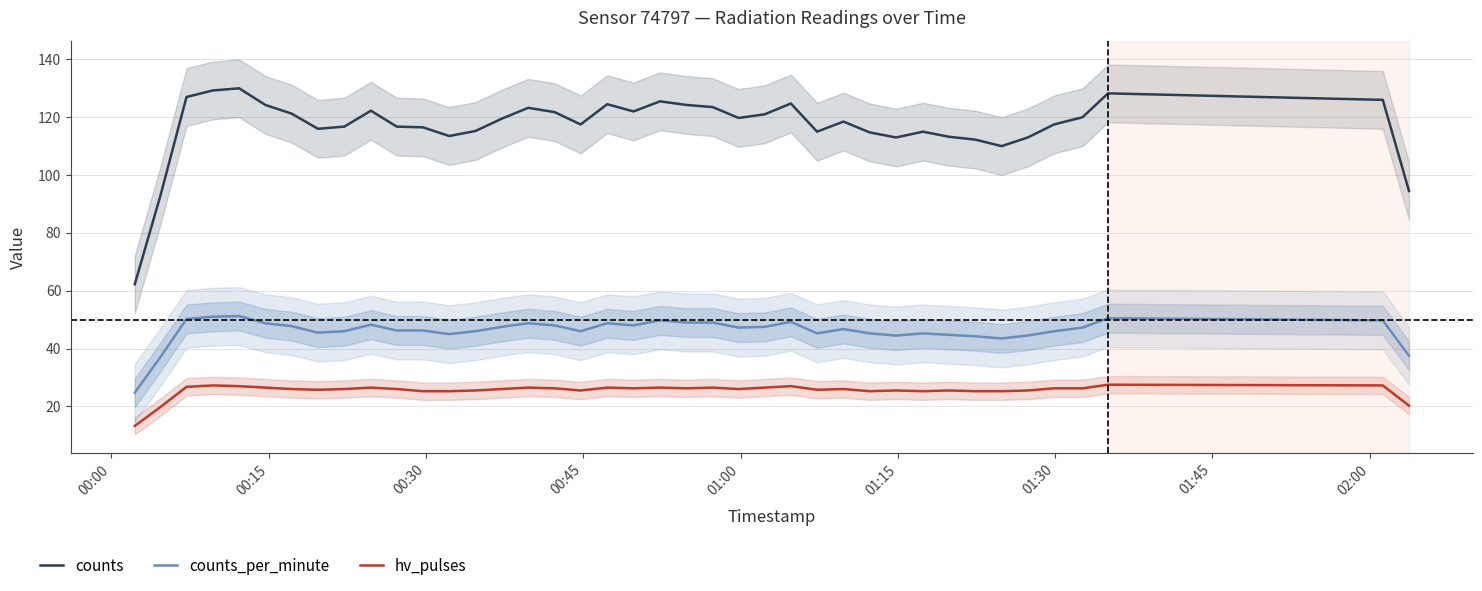

Is this an area chart (filled region under the line)?

No